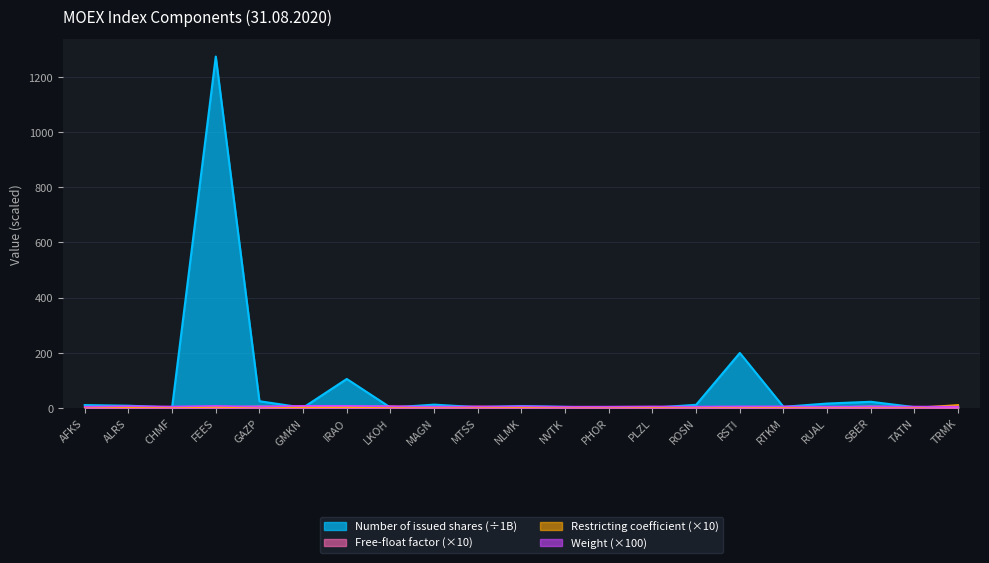

How many times do Weight and Number of issued shares cross each other?

13